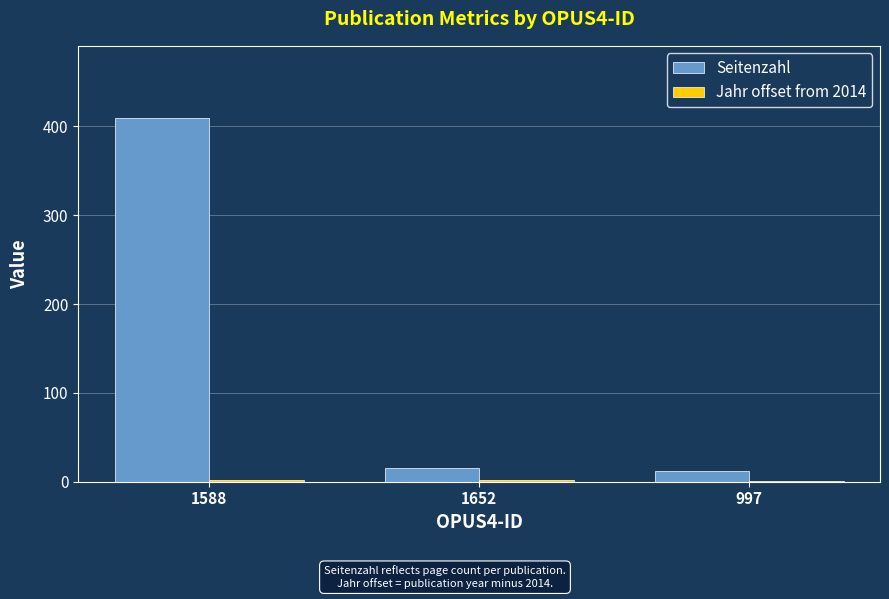

Which series has the largest total across all categories?

Seitenzahl